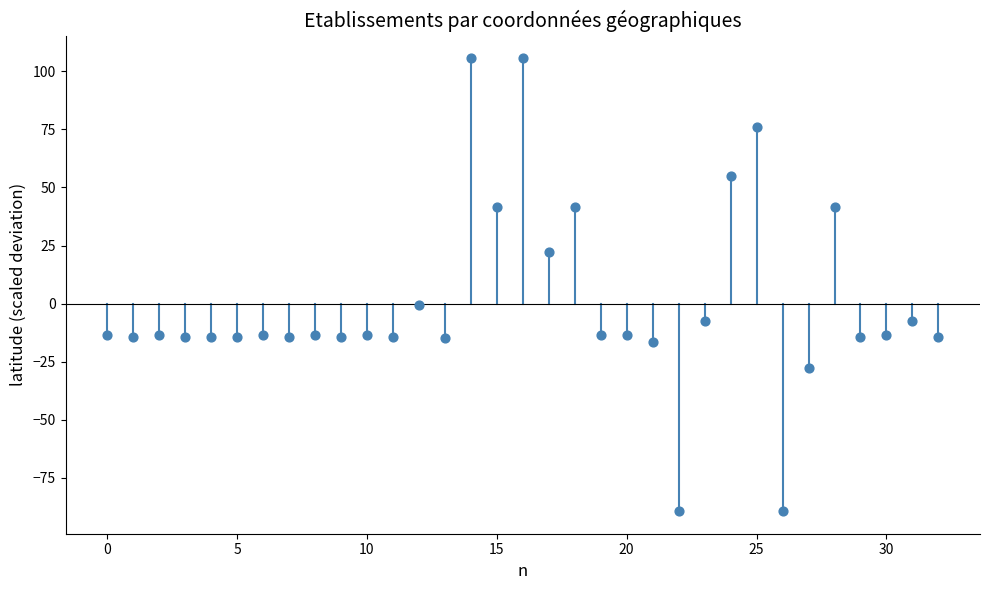

What is the range of Y values (max minus min)?

194.9